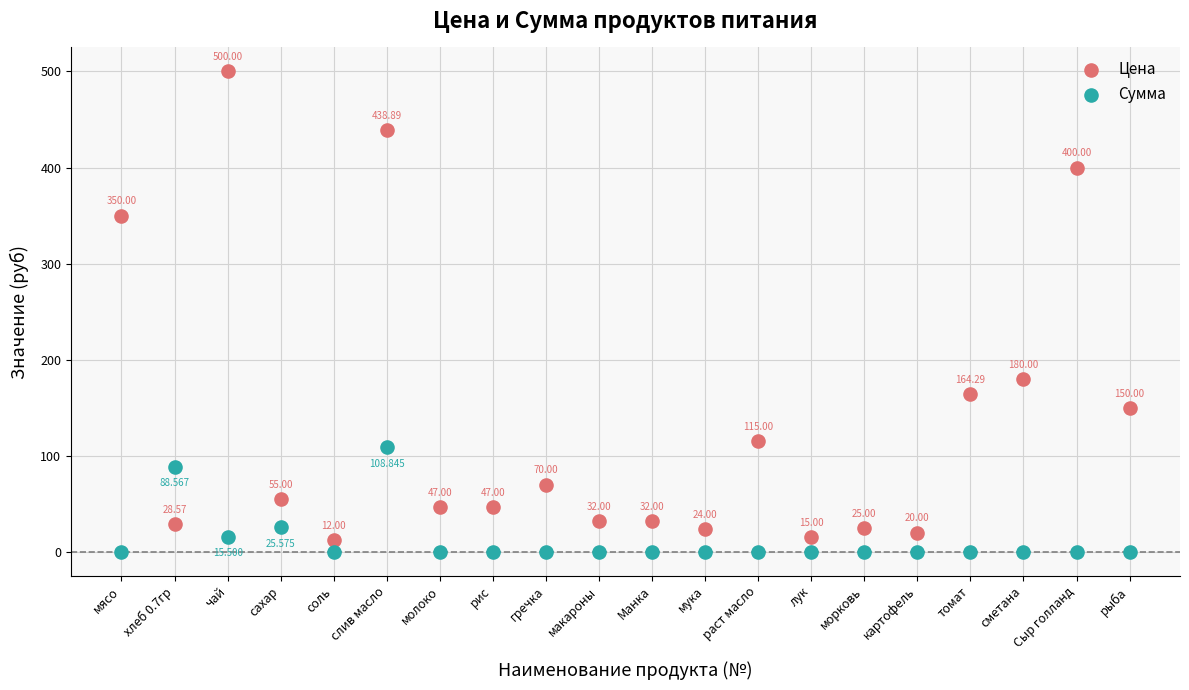

Which series has the largest Y range (max minus min)?

Цена